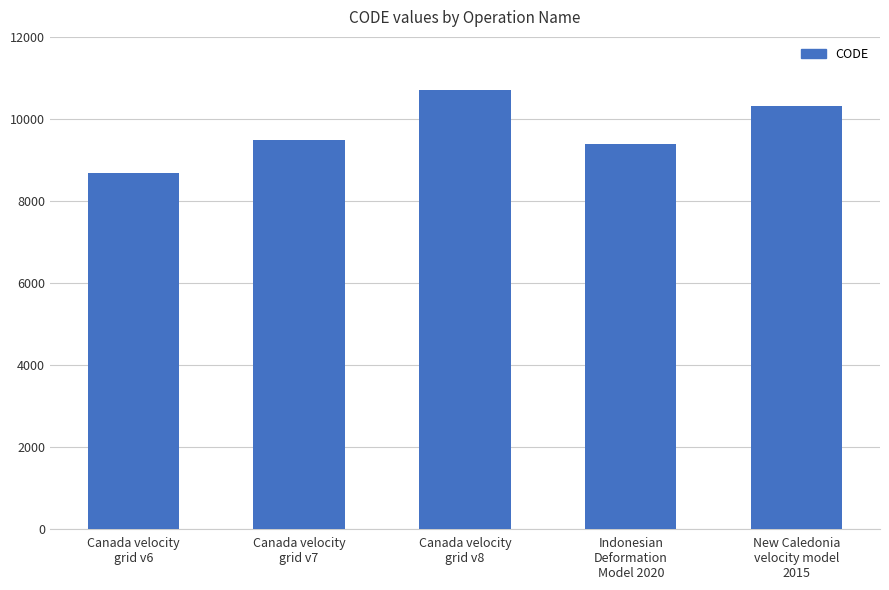

What position from the right is Canada velocity
grid v7?

4